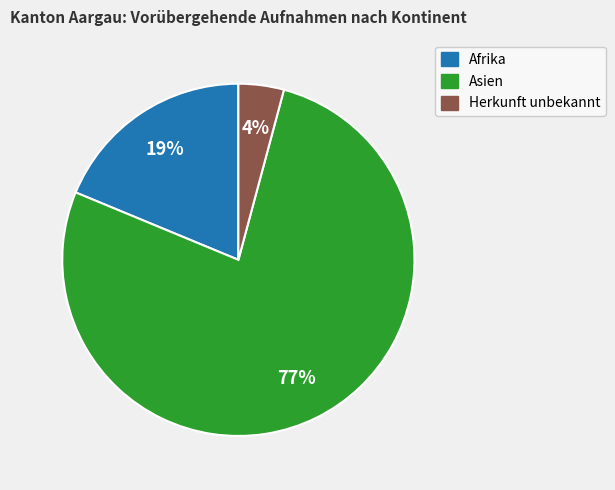

To the nearest percent, what is the difference between the largest and smallest slice percentages?

73%